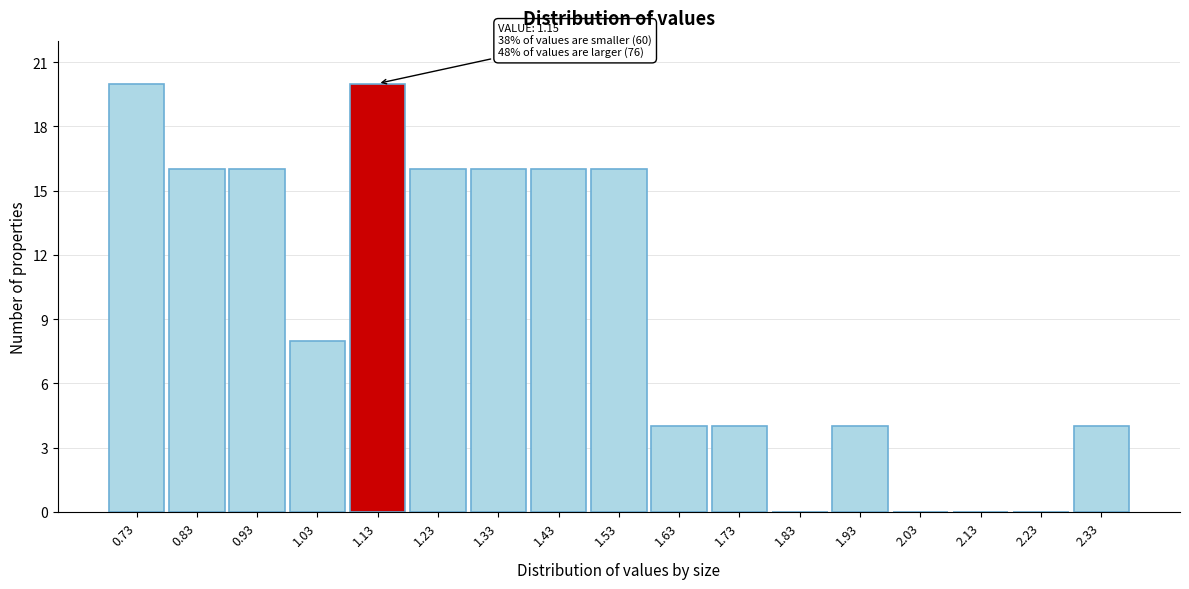

Reading left to right, transcribe all the data shown in this chart.

0.73=20	0.83=16	0.93=16	1.03=8	1.13=20	1.23=16	1.33=16	1.43=16	1.53=16	1.63=4	1.73=4	1.83=0	1.93=4	2.03=0	2.13=0	2.23=0	2.33=4